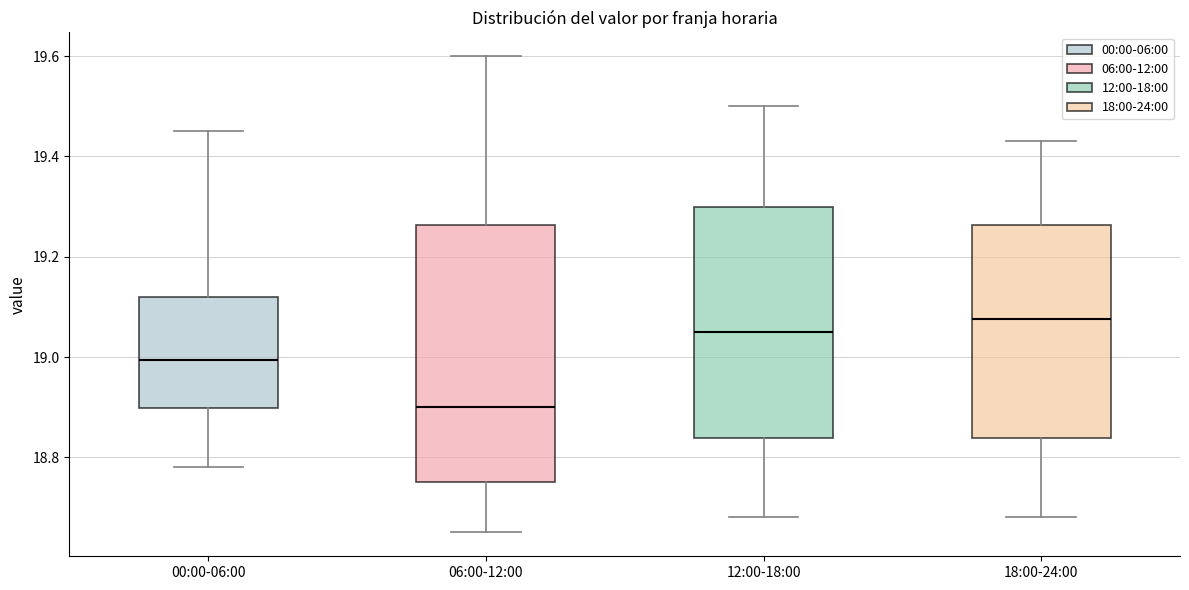

Where does the lower whisker of the box for 12:00-18:00 end on the y-axis? The values are not printed on the chart, so give them approximately, as read against the axis.

18.68